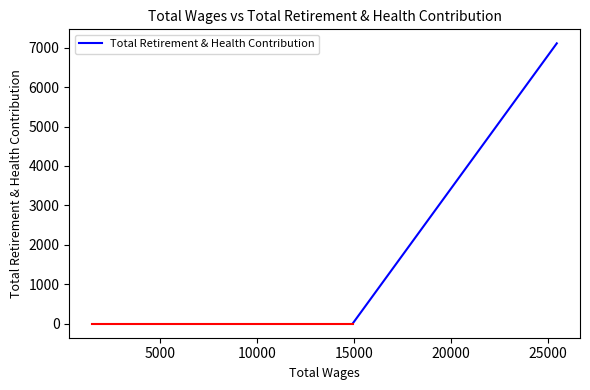

Is it true that the value at 0 is 1650?

False